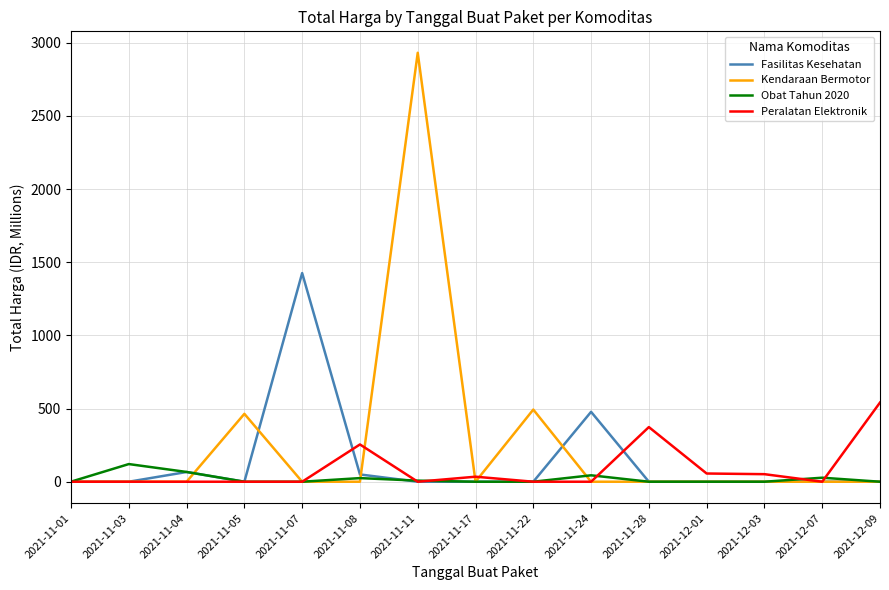

List the series in order of their peak value, lowest first.

Obat Tahun 2020, Peralatan Elektronik, Fasilitas Kesehatan, Kendaraan Bermotor